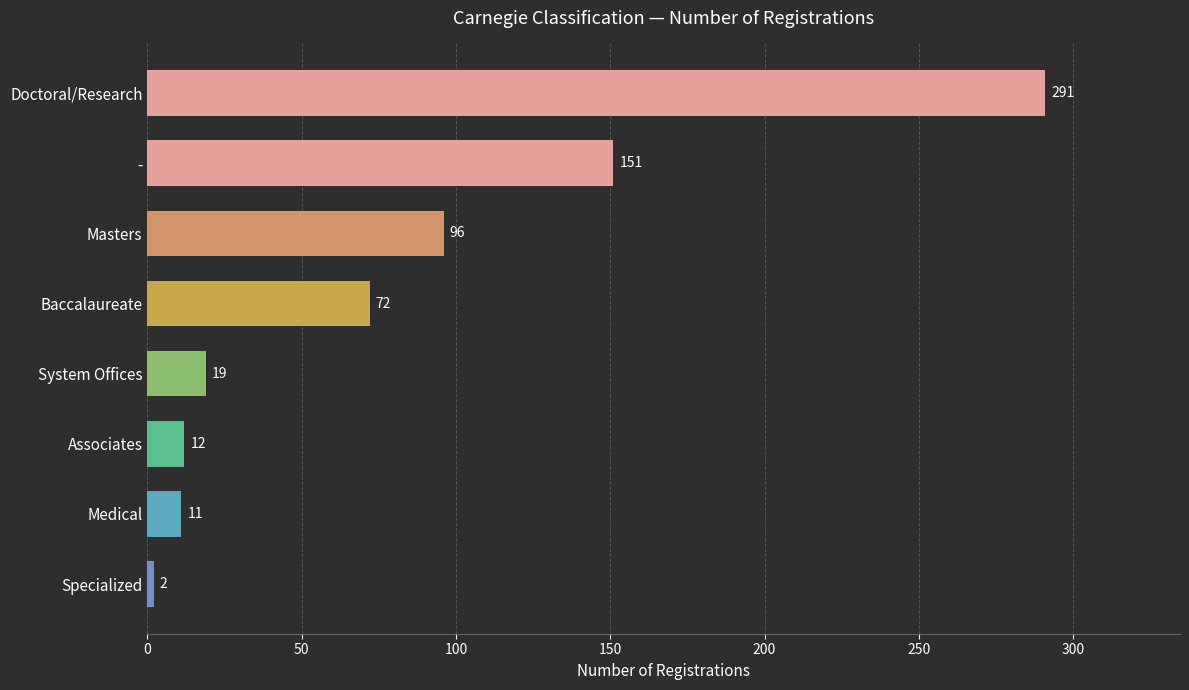

What is the approximate value at Baccalaureate, to the nearest 10?

70